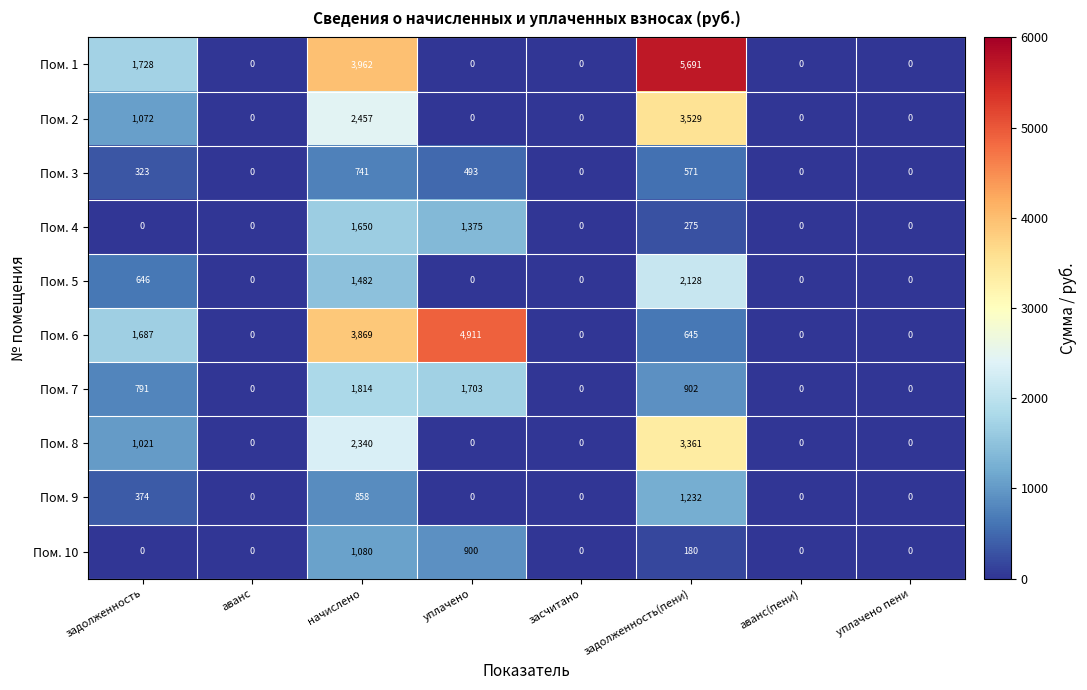

What is the average value of the Пом. 9 series?

308